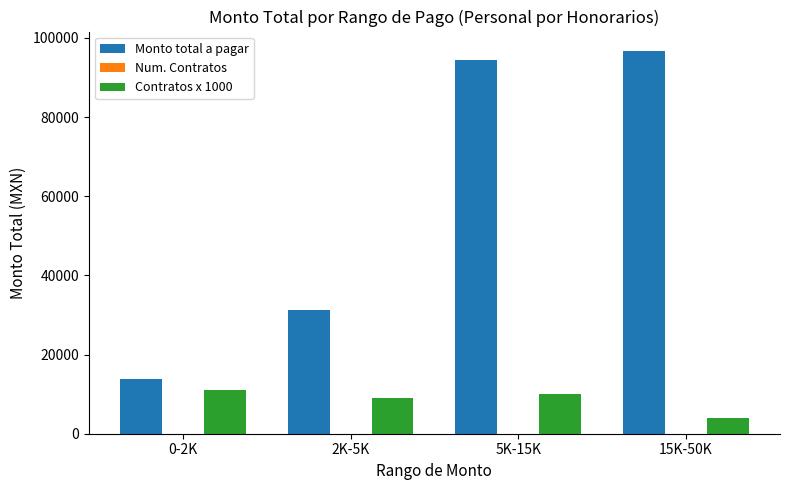

What is the sum of all Contratos x 1000 values?

34000.0